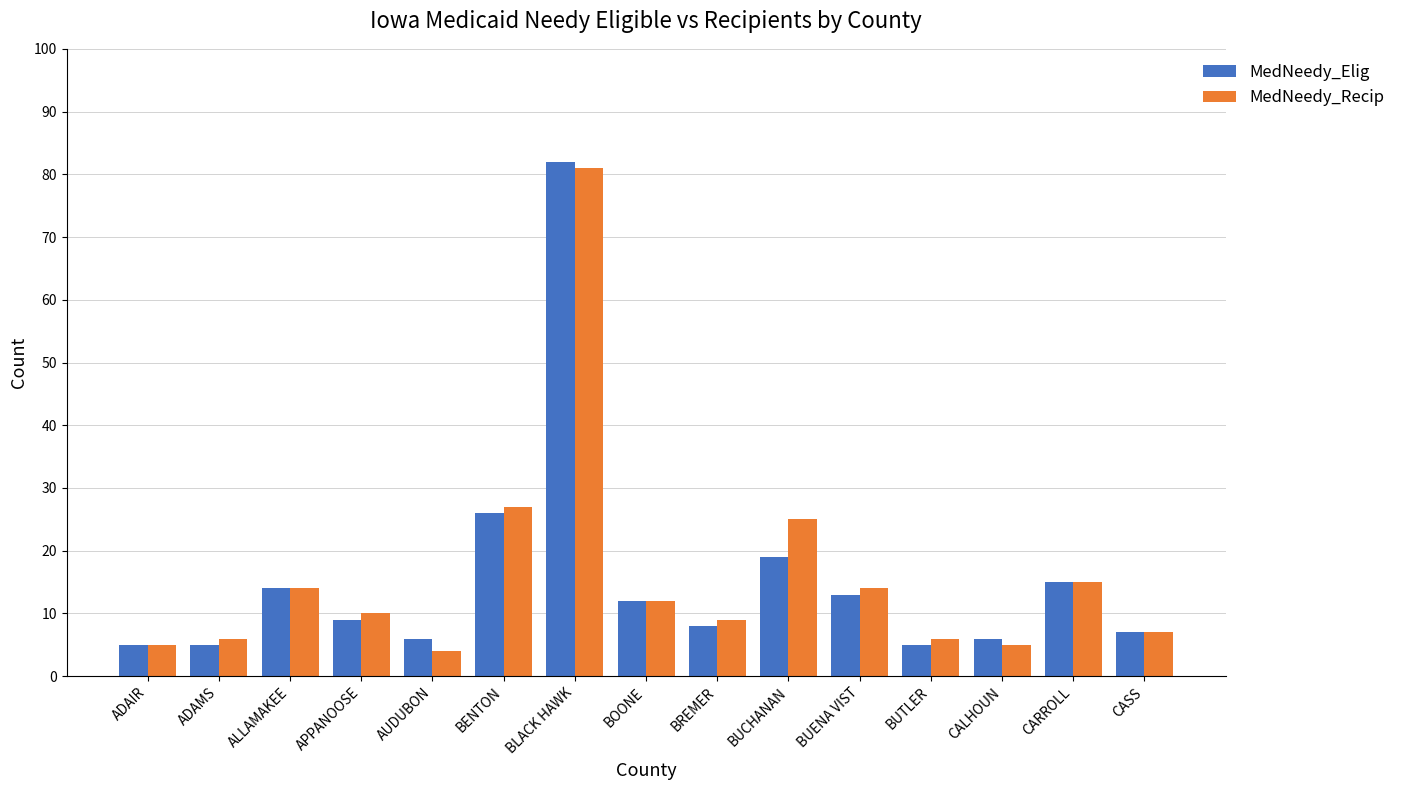

Rank the series at BENTON from highest to lowest value.

MedNeedy_Recip, MedNeedy_Elig